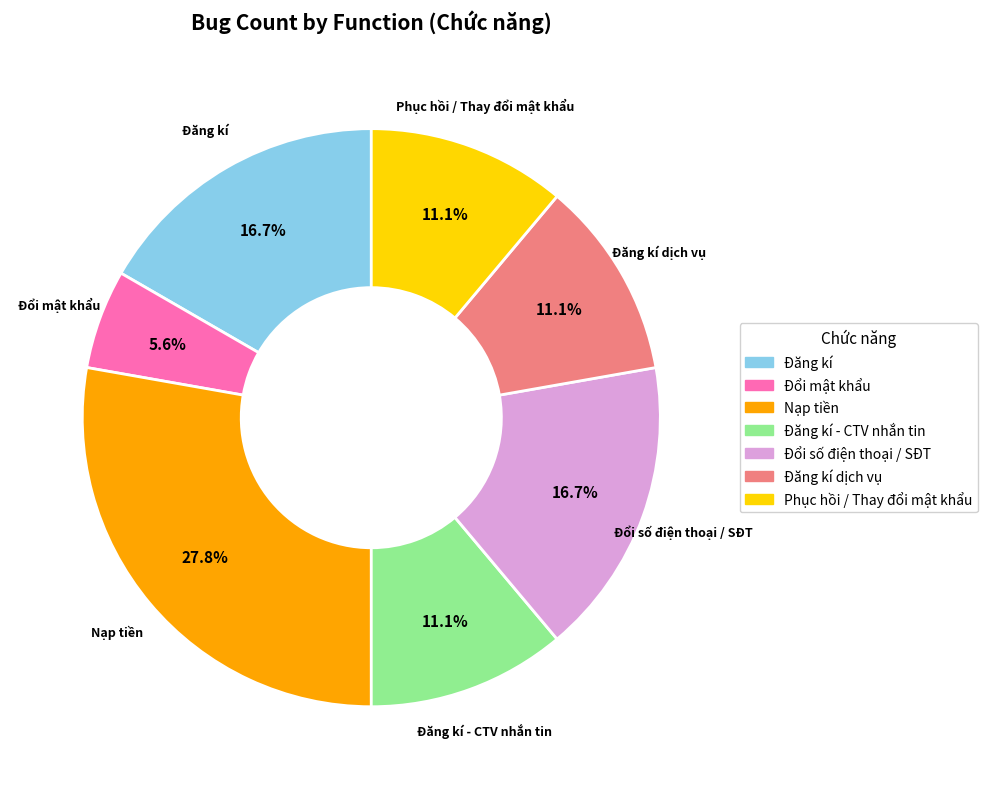

Is there any slice that represents more than half of the pie?

No